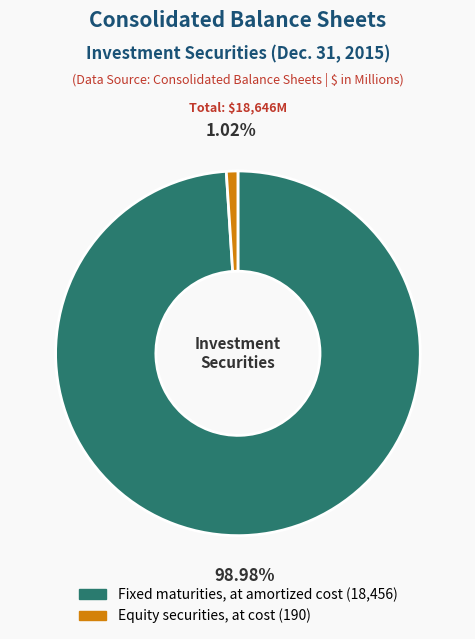

How much of the chart is everything except Fixed maturities, at amortized cost?

1.0%